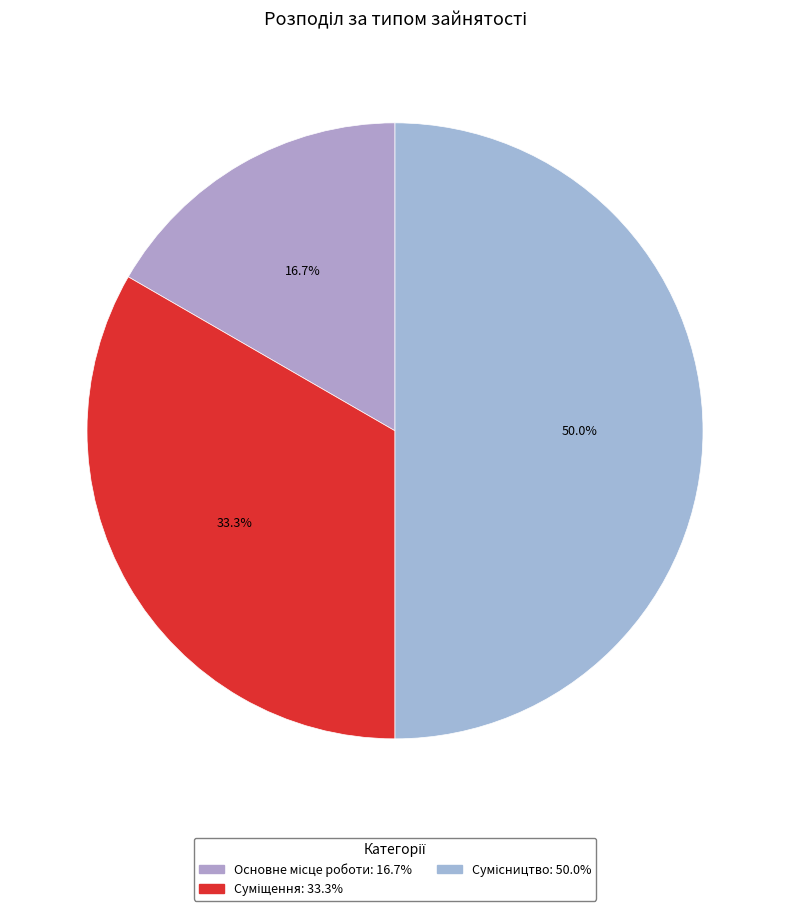

The Основне місце роботи slice represents 25% of the pie. True or false?

False